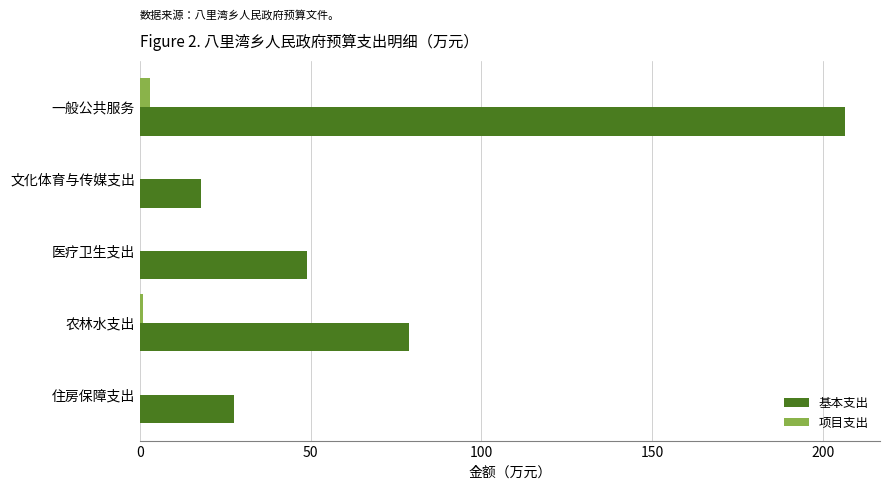

How many data points in 基本支出 are above 48?

3